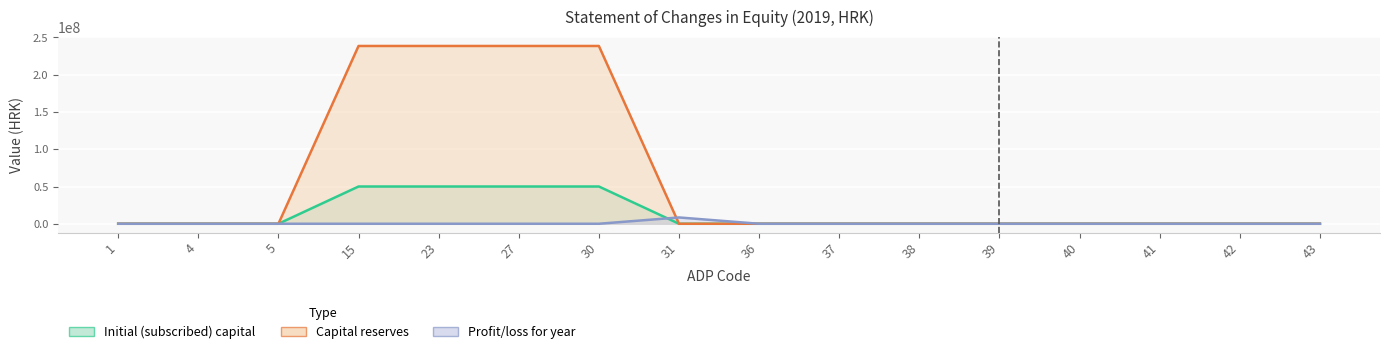

After their last crossing, which series has the higher values: Profit/loss for year or Capital reserves?

Profit/loss for year